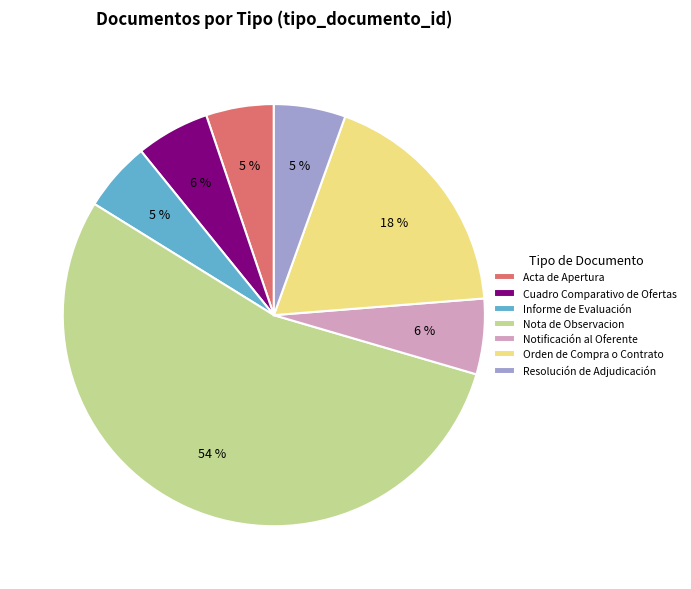

To the nearest percent, what is the average slice percentage?

14%